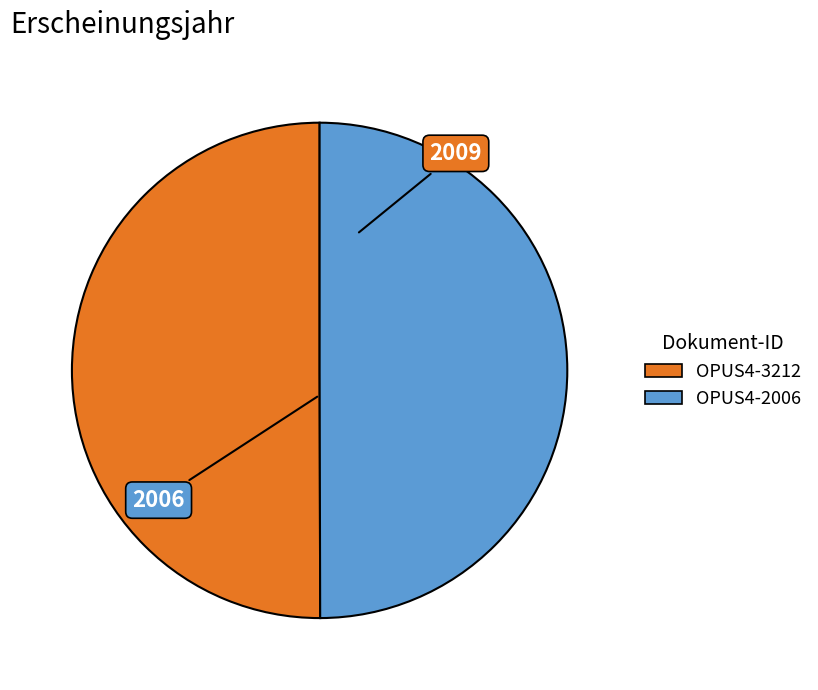

The OPUS4-2006 slice represents 57% of the pie. True or false?

False